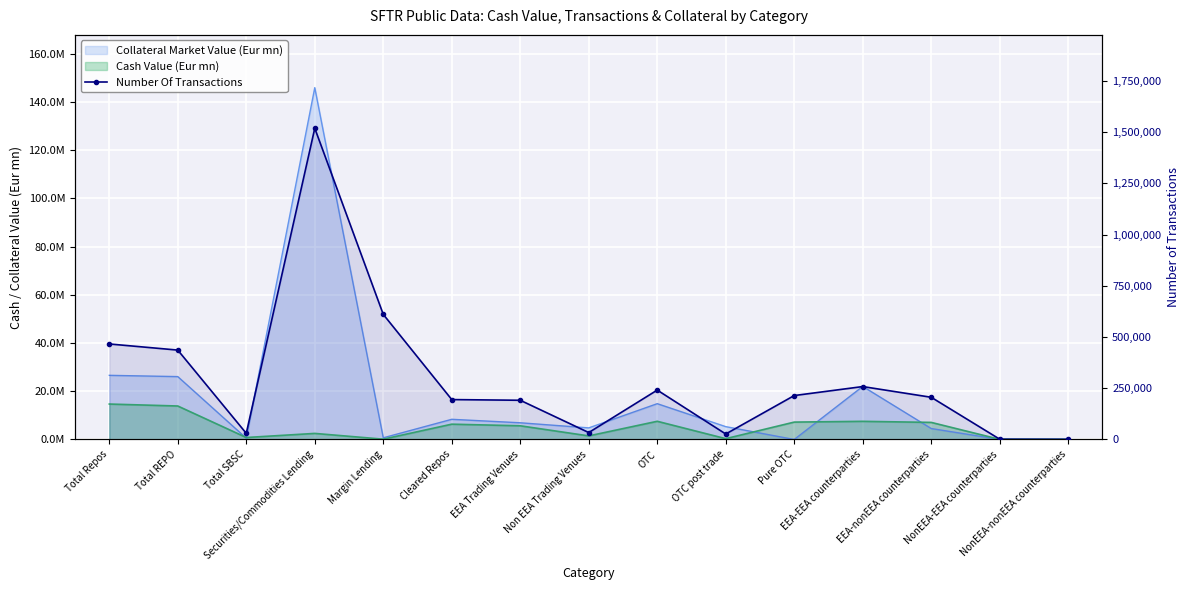

What is the change in value from Total Repos to NonEEA-nonEEA counterparties?

-465367